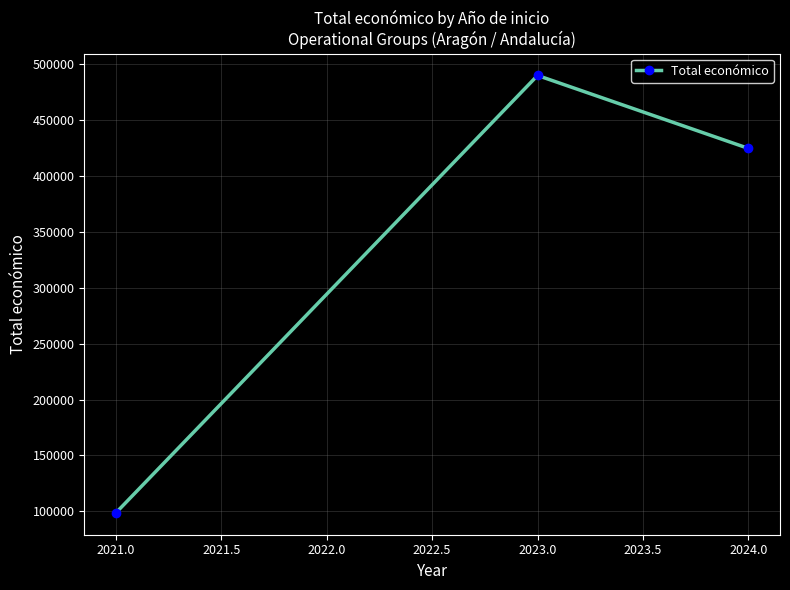

The value at 2021.0 is 757138. True or false?

False